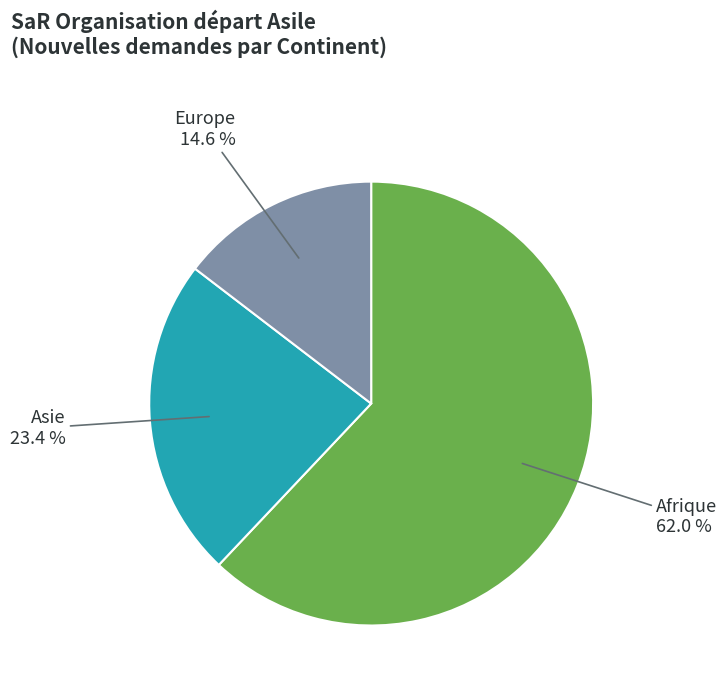

Count the number of slices in the pie.

3